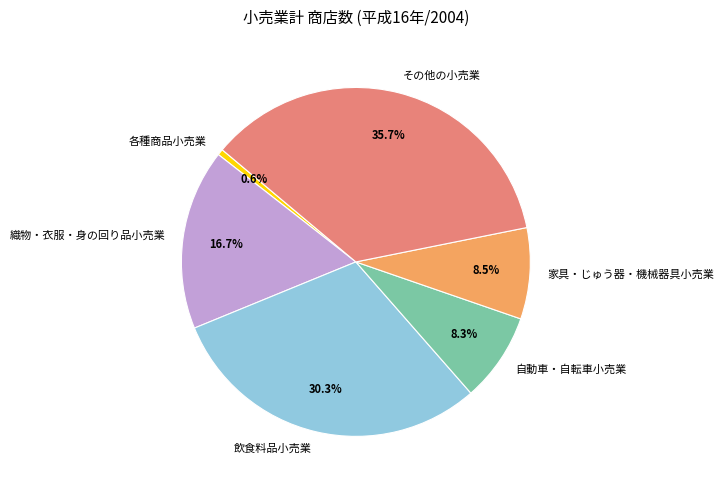

Which category has the biggest portion of the pie?

その他の小売業